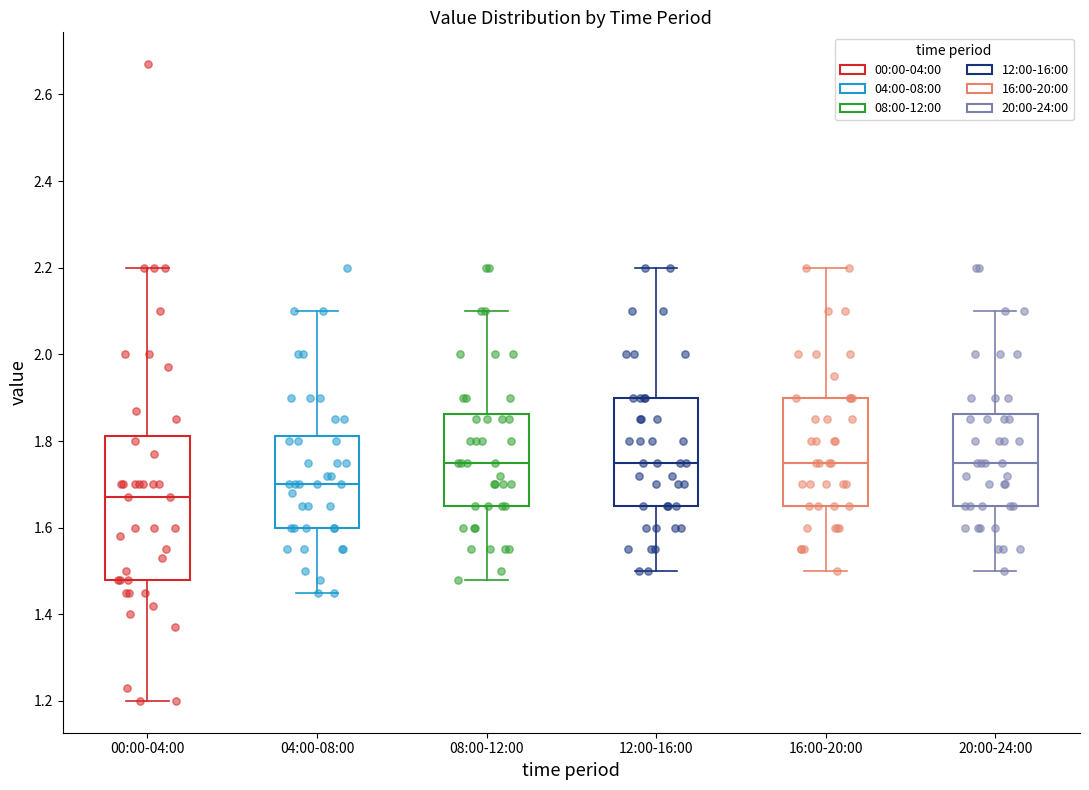

Comparing the boxes themselves (not the whiskers), which one is the tallest?

00:00-04:00